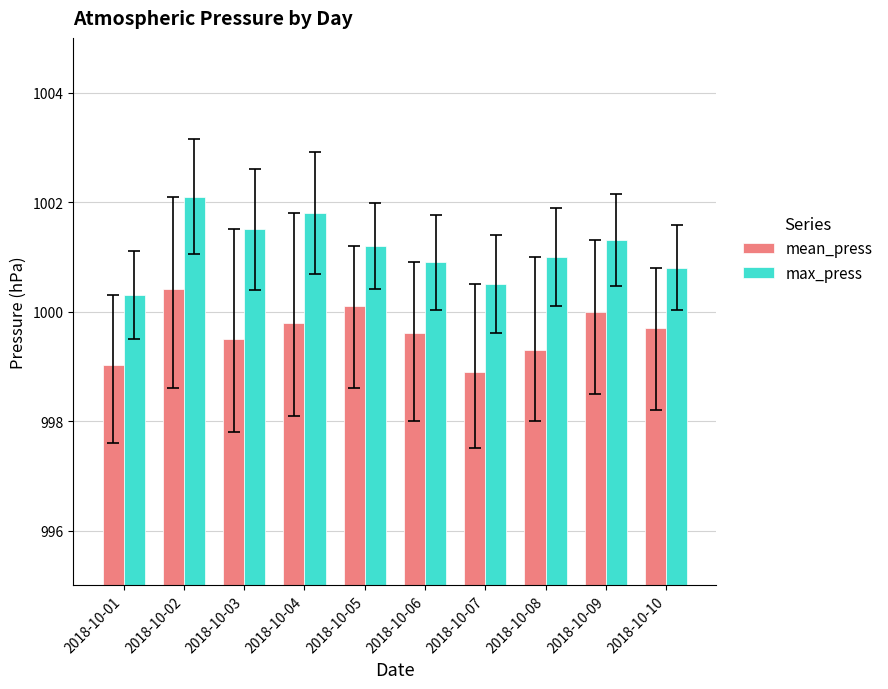

Which series has the widest spread of values?

max_press